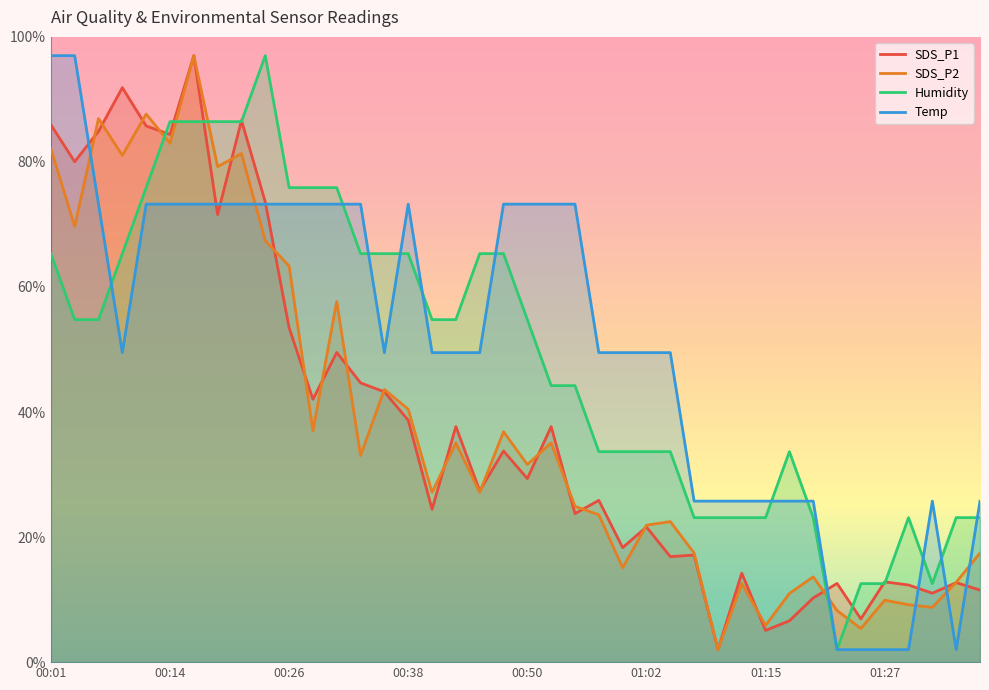

List the labels in order of Temp value, smallest first.

01:22, 01:24, 01:27, 01:29, 01:34, 01:07, 01:10, 01:12, 01:15, 01:17, 01:20, 01:32, 01:37, 00:09, 00:36, 00:41, 00:43, 00:45, 00:58, 01:00, 01:02, 01:05, 00:06, 00:11, 00:14, 00:16, 00:19, 00:21, 00:23, 00:26, 00:28, 00:31, 00:33, 00:38, 00:48, 00:50, 00:53, 00:55, 00:01, 00:04